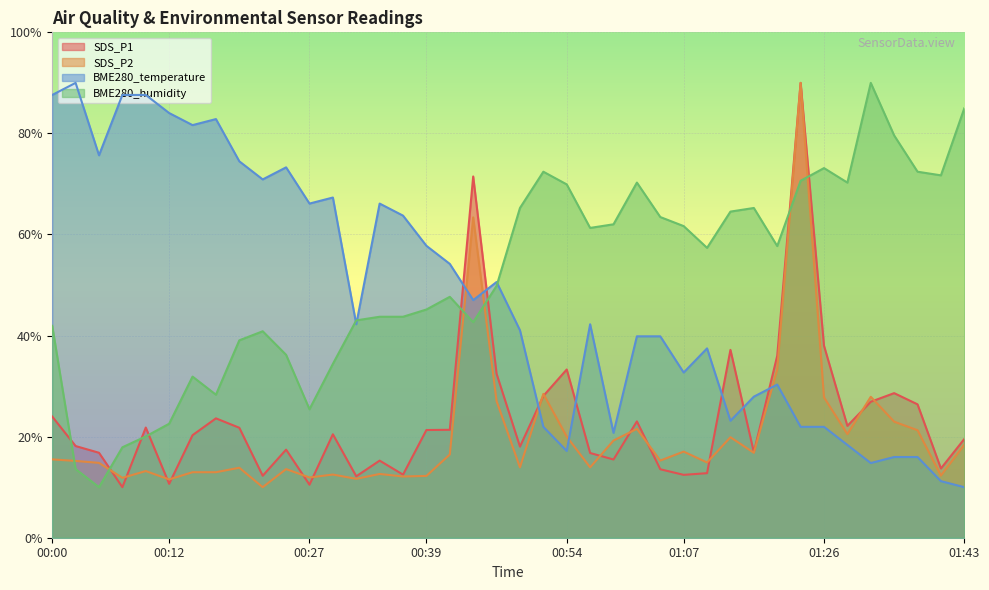

Reading left to right, what are all the values shown in this chart?

SDS_P1: 00:00=24.0	00:02=18.1	00:05=16.8	00:07=10.0	00:10=21.8	00:12=10.7	00:15=20.3	00:17=23.6	00:20=21.8	00:22=12.3	00:24=17.4	00:27=10.5	00:29=20.5	00:32=12.2	00:34=15.3	00:37=12.5	00:39=21.3	00:42=21.4	00:44=71.5	00:47=32.4	00:49=18.0	00:52=28.1	00:54=33.3	00:57=16.8	00:59=15.5	01:02=23.0	01:04=13.5	01:07=12.4	01:09=12.8	01:15=37.2	01:18=16.9	01:21=36.0	01:24=90.0	01:26=38.0	01:30=22.1	01:32=26.9	01:35=28.6	01:38=26.4	01:41=13.7	01:43=19.5
SDS_P2: 00:00=15.5	00:02=15.2	00:05=14.8	00:07=11.8	00:10=13.2	00:12=11.5	00:15=13.0	00:17=13.0	00:20=13.8	00:22=10.0	00:24=13.6	00:27=11.9	00:29=12.5	00:32=11.7	00:34=12.6	00:37=12.1	00:39=12.2	00:42=16.5	00:44=63.4	00:47=27.0	00:49=13.9	00:52=28.5	00:54=20.0	00:57=13.9	00:59=19.2	01:02=21.5	01:04=15.3	01:07=17.0	01:09=14.9	01:15=19.9	01:18=16.8	01:21=33.3	01:24=90.0	01:26=27.8	01:30=20.5	01:32=27.9	01:35=23.0	01:38=21.3	01:41=12.3	01:43=18.4
BME280_temperature: 00:00=87.6	00:02=90.0	00:05=75.7	00:07=87.6	00:10=87.6	00:12=84.0	00:15=81.6	00:17=82.8	00:20=74.5	00:22=70.9	00:24=73.3	00:27=66.1	00:29=67.3	00:32=42.2	00:34=66.1	00:37=63.7	00:39=57.8	00:42=54.2	00:44=47.0	00:47=50.6	00:49=41.0	00:52=21.9	00:54=17.2	00:57=42.2	00:59=20.7	01:02=39.9	01:04=39.9	01:07=32.7	01:09=37.5	01:15=23.1	01:18=27.9	01:21=30.3	01:24=21.9	01:26=21.9	01:30=18.4	01:32=14.8	01:35=16.0	01:38=16.0	01:41=11.2	01:43=10.0
BME280_humidity: 00:00=41.9	00:02=13.6	00:05=10.0	00:07=17.9	00:10=20.0	00:12=22.6	00:15=31.9	00:17=28.3	00:20=39.1	00:22=40.9	00:24=36.2	00:27=25.4	00:29=34.4	00:32=43.0	00:34=43.7	00:37=43.7	00:39=45.2	00:42=47.7	00:44=42.6	00:47=49.8	00:49=65.2	00:52=72.4	00:54=69.9	00:57=61.3	00:59=62.0	01:02=70.3	01:04=63.5	01:07=61.7	01:09=57.4	01:15=64.5	01:18=65.2	01:21=57.7	01:24=70.6	01:26=73.1	01:30=70.3	01:32=90.0	01:35=79.6	01:38=72.4	01:41=71.7	01:43=85.0